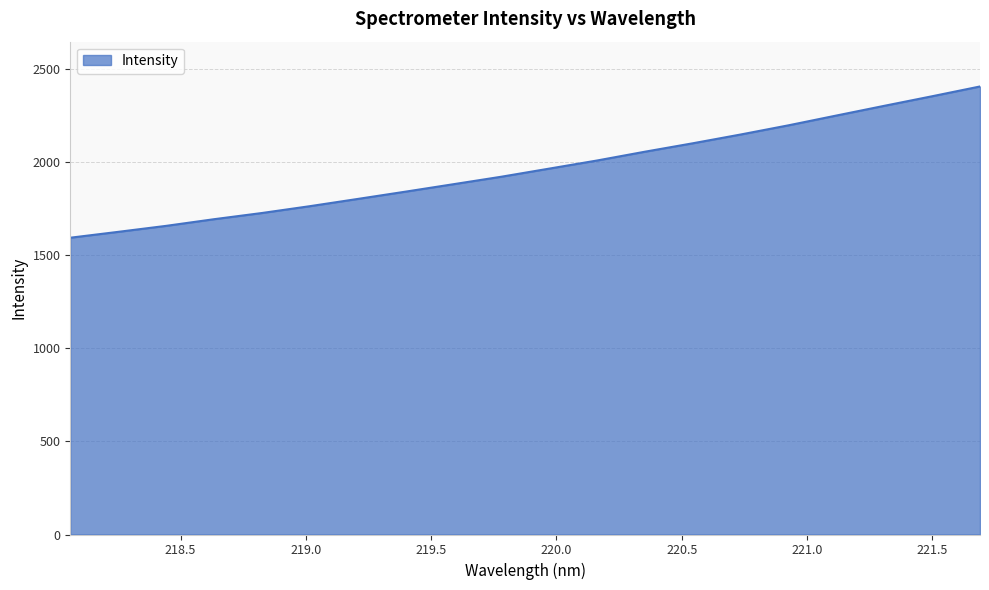

What is the minimum value shown in the chart?

1593.8